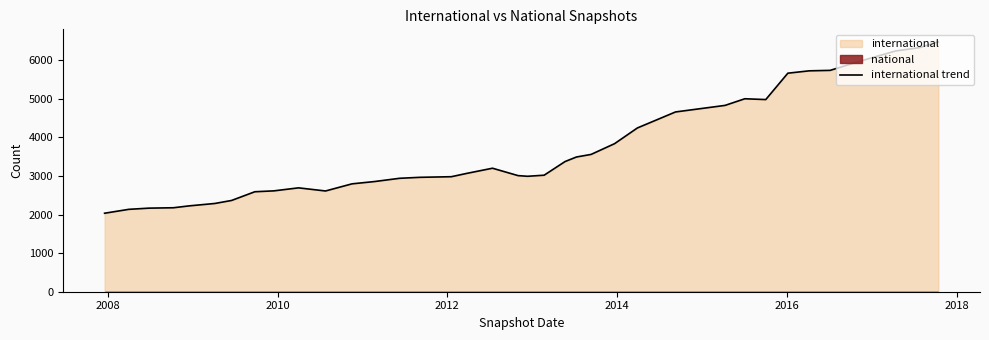

What is the minimum value for international trend?

2035